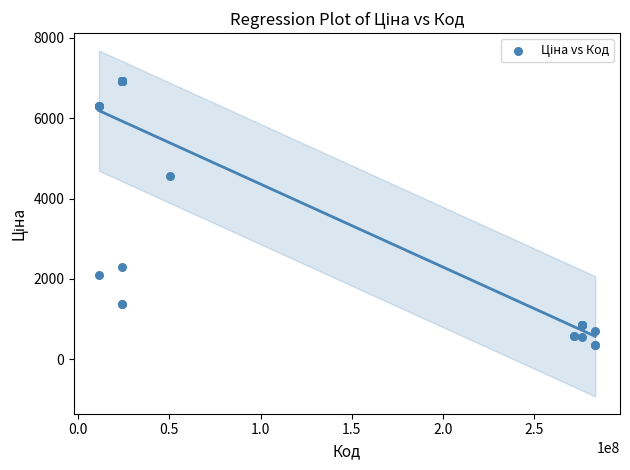

What Y value in the scatter plot is closest to 3642?

4561.9